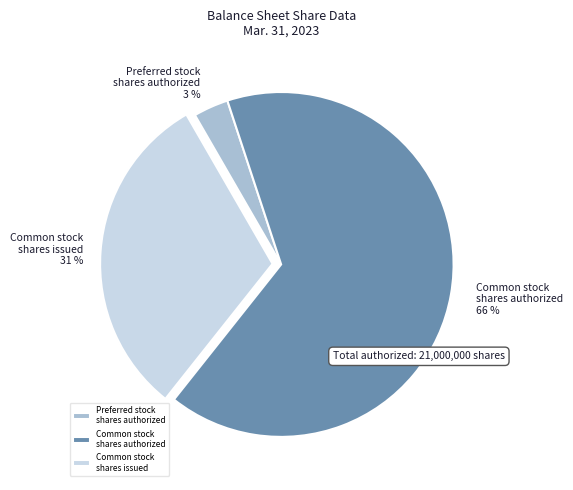

To the nearest percent, what is the difference between the Common stock shares issued and Common stock shares authorized slice percentages?

35%